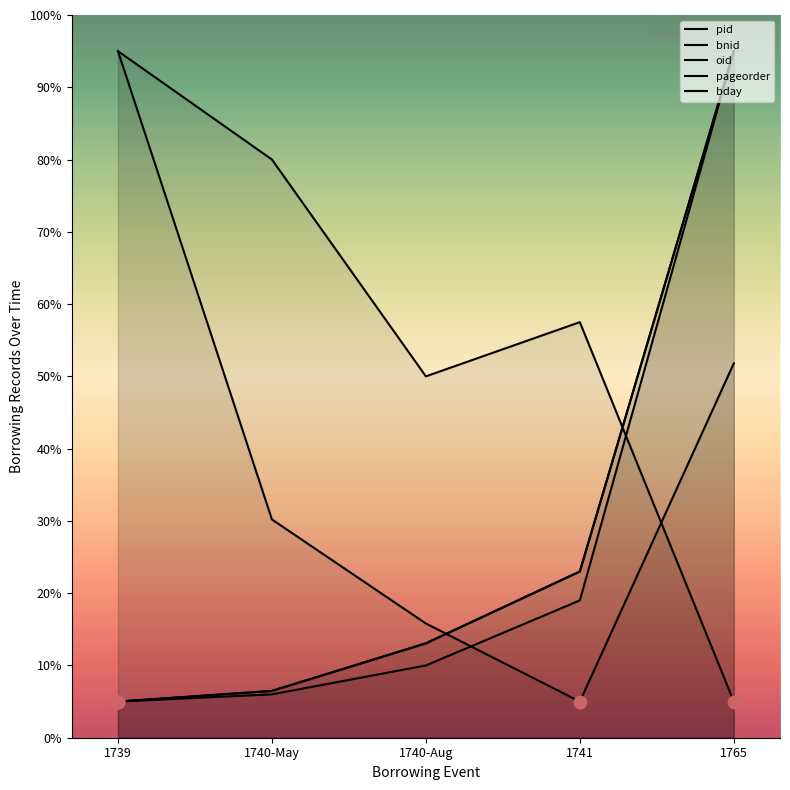

Which series has the largest total across all categories?

pageorder